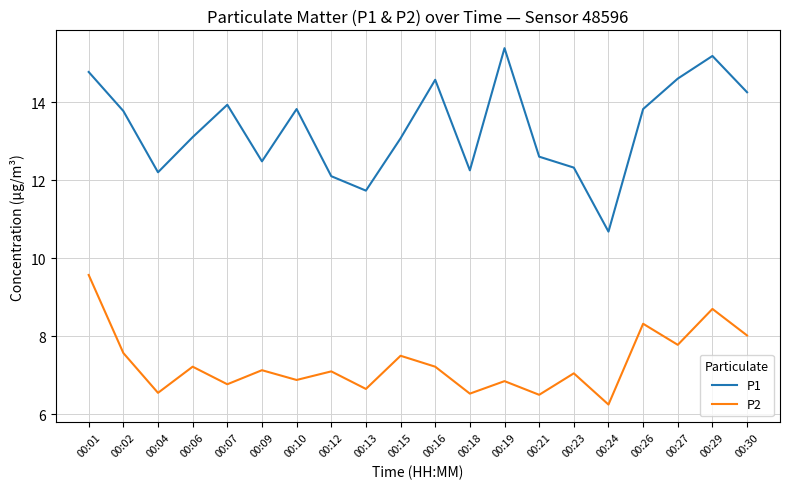

True or false: P2 and P1 intersect in this chart.

False